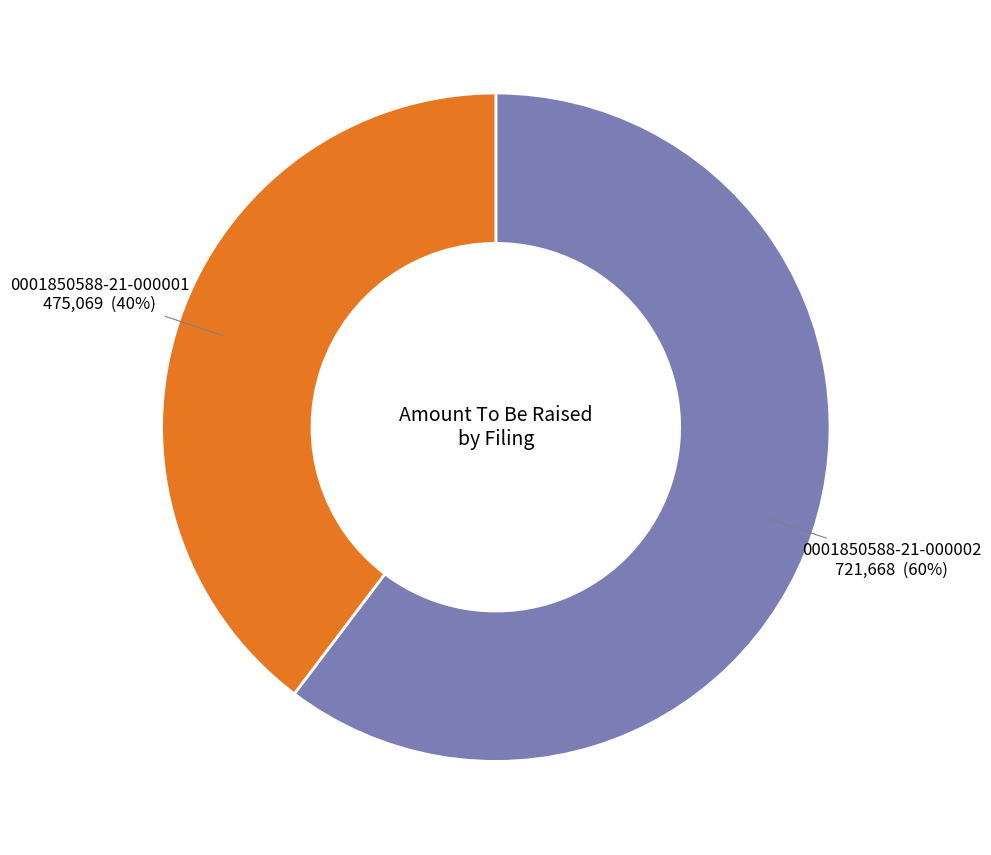

True or false: 0001850588-21-000002 accounts for 52% of the total.

False